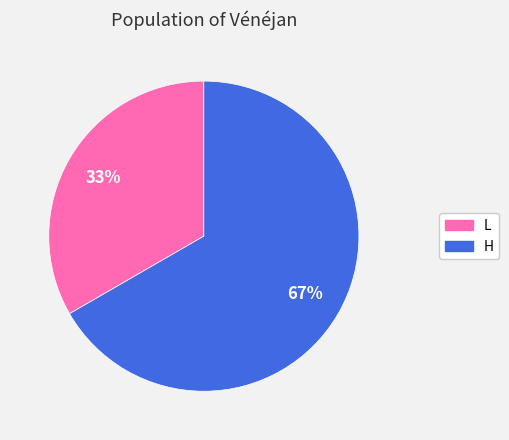

True or false: H accounts for 67% of the total.

True